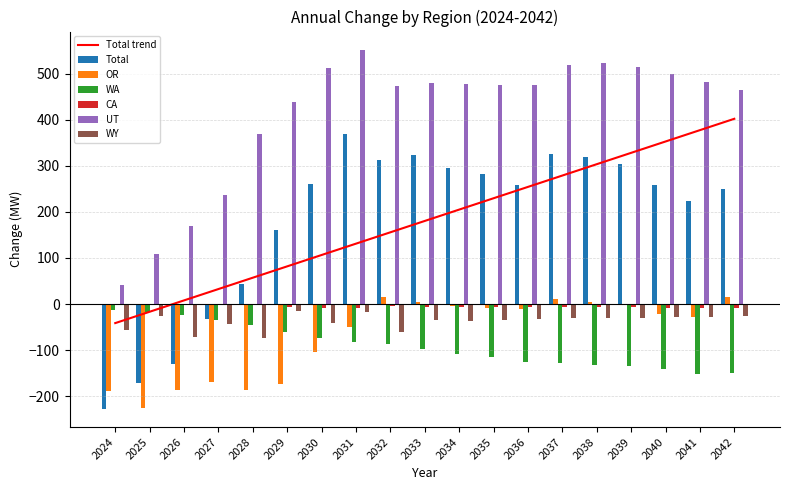

What is the sum of all UT values?

7807.0